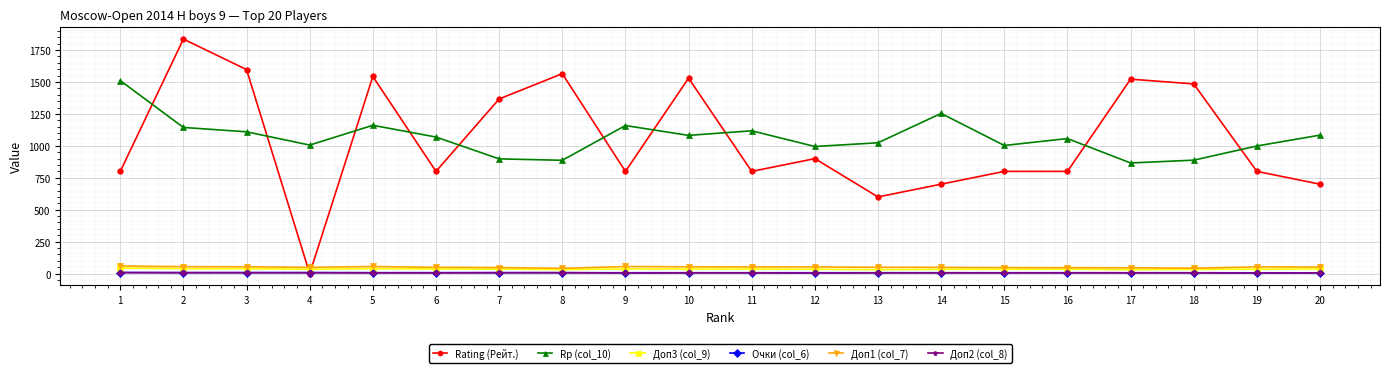

What is the lowest value of the Доп2 (col_8) series?

5.0